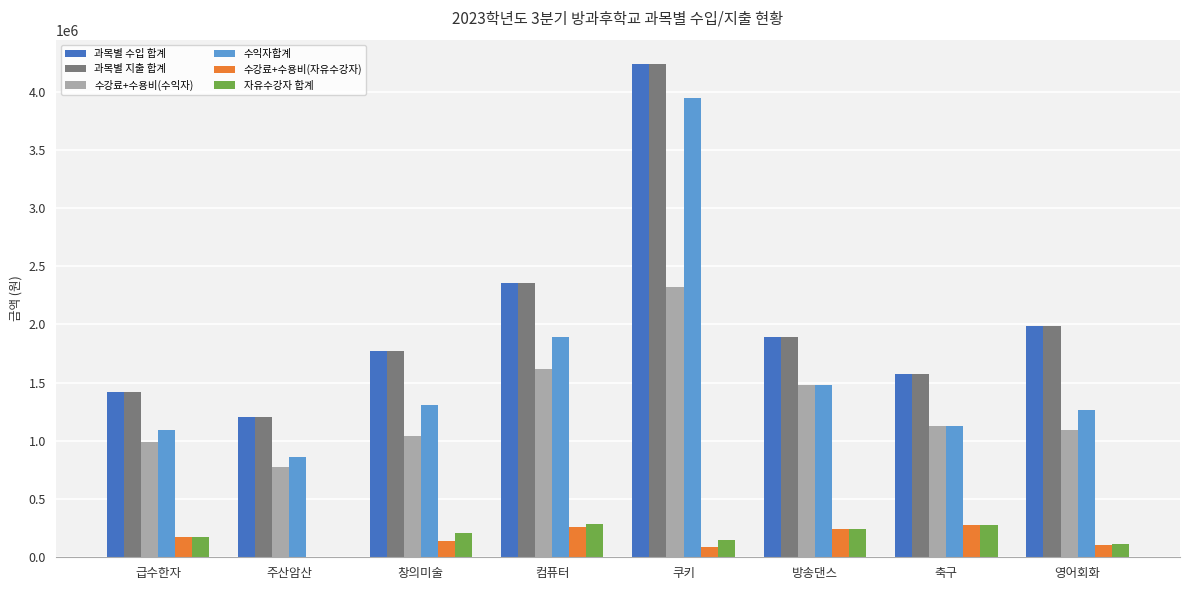

What is the difference between the 수강료+수용비(수익자) values at 창의미술 and 방송댄스?

437660